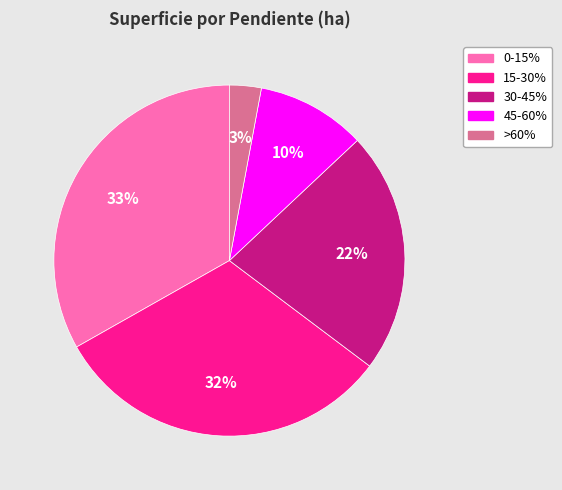

Rank the categories by value from highest to lowest.

0-15%, 15-30%, 30-45%, 45-60%, >60%